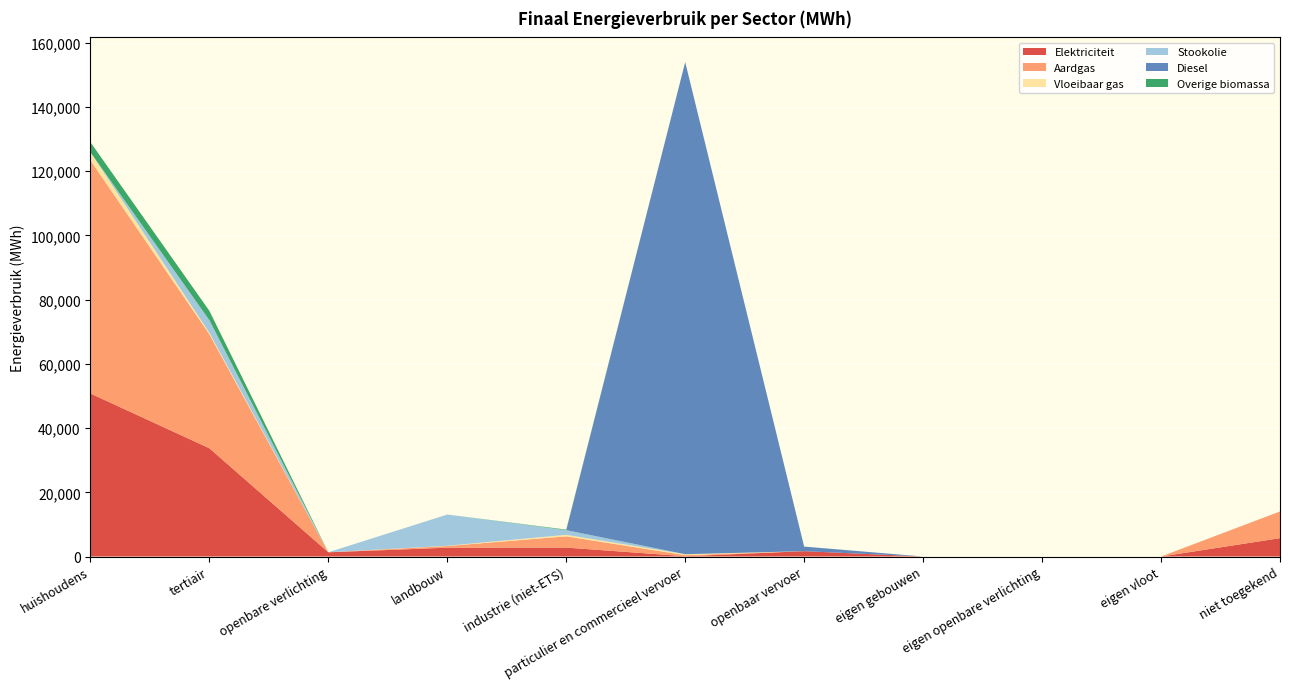

Reading left to right, extract all data points from this chart.

Elektriciteit: 50786.5	33730.7	1322.1	2750.5	2785.0	91.4	1662.9	0.0	0.0	0.0	5719.7
Aardgas: 72645.2	35525.2	0.0	517.2	3504.3	334.5	0.0	0.0	0.0	0.0	8310.7
Vloeibaar gas: 2517.6	460.2	0.0	85.8	466.7	290.6	0.0	0.0	0.0	0.0	0.0
Stookolie: 0.0	3921.3	0.0	9720.7	1455.8	0.0	0.0	0.0	0.0	0.0	0.0
Diesel: 0.0	0.0	0.0	0.0	0.0	153283.7	1431.7	0.0	0.0	0.0	0.0
Overige biomassa: 3117.7	2895.7	0.0	0.0	169.4	0.0	0.0	0.0	0.0	0.0	0.0